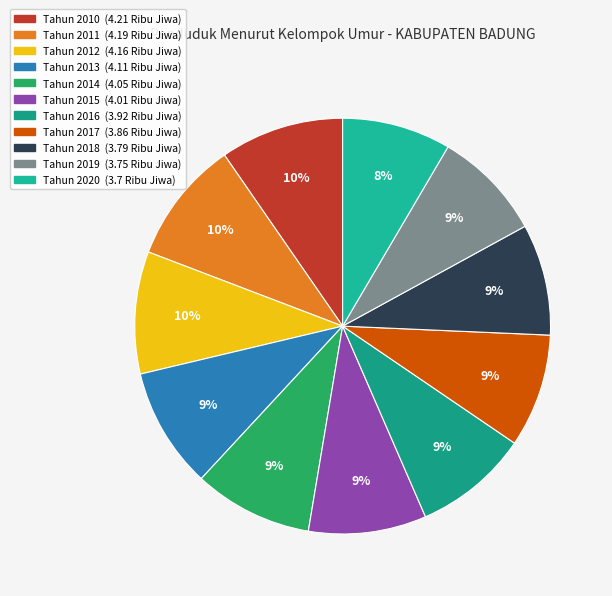

How much of the chart is everything except Tahun 2017?

91.2%